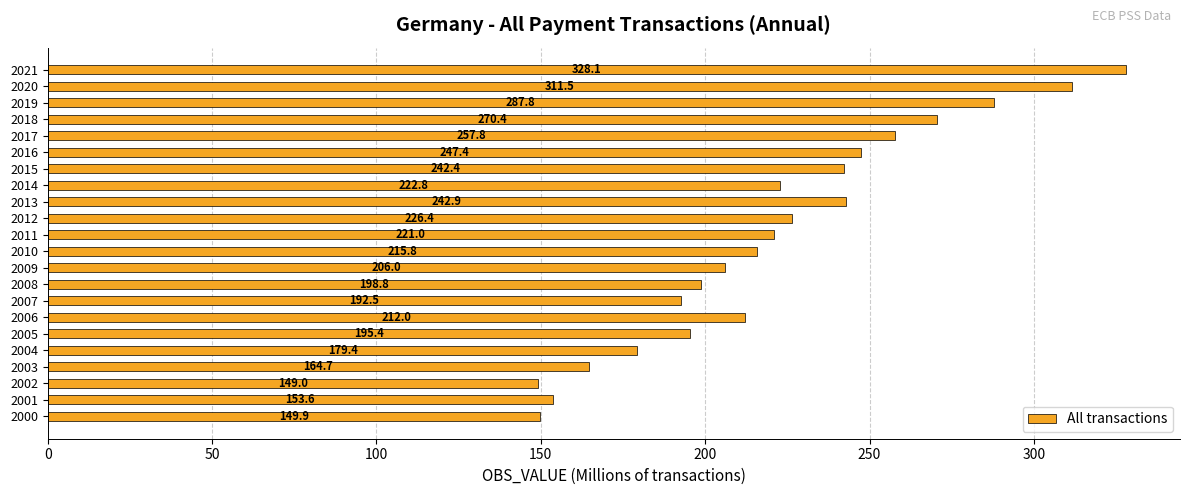

What is the average value?

221.6